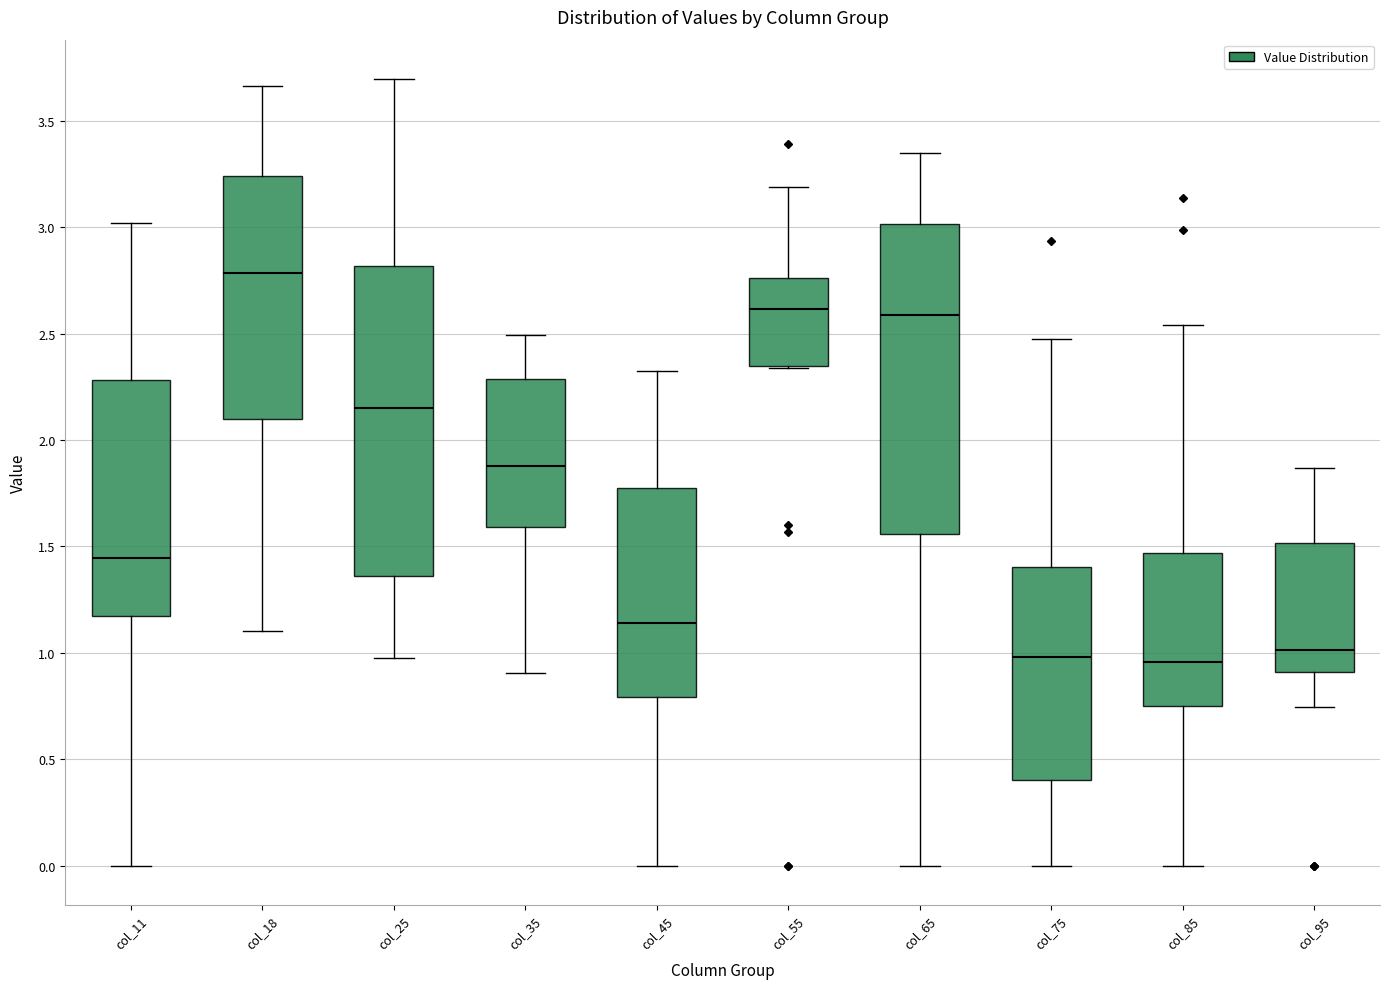

Where is the lower edge of the box for col_75 on the y-axis? The values are not printed on the chart, so give them approximately, as read against the axis.

0.40